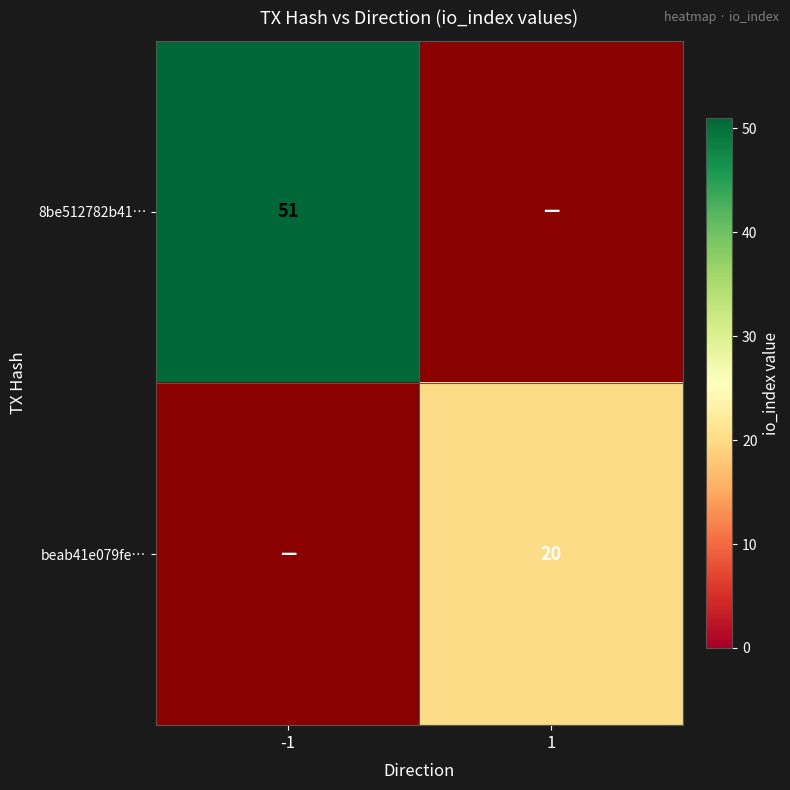

Is the value of beab41e079fe… at 1 greater than the value of 8be512782b41… at -1?

No